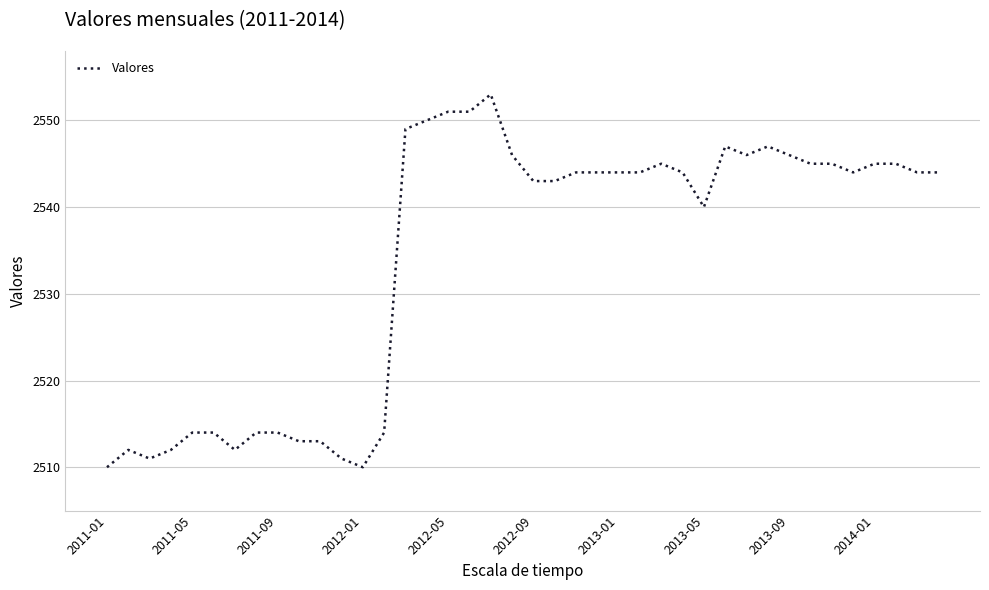

What is the difference between the maximum and minimum values?

43